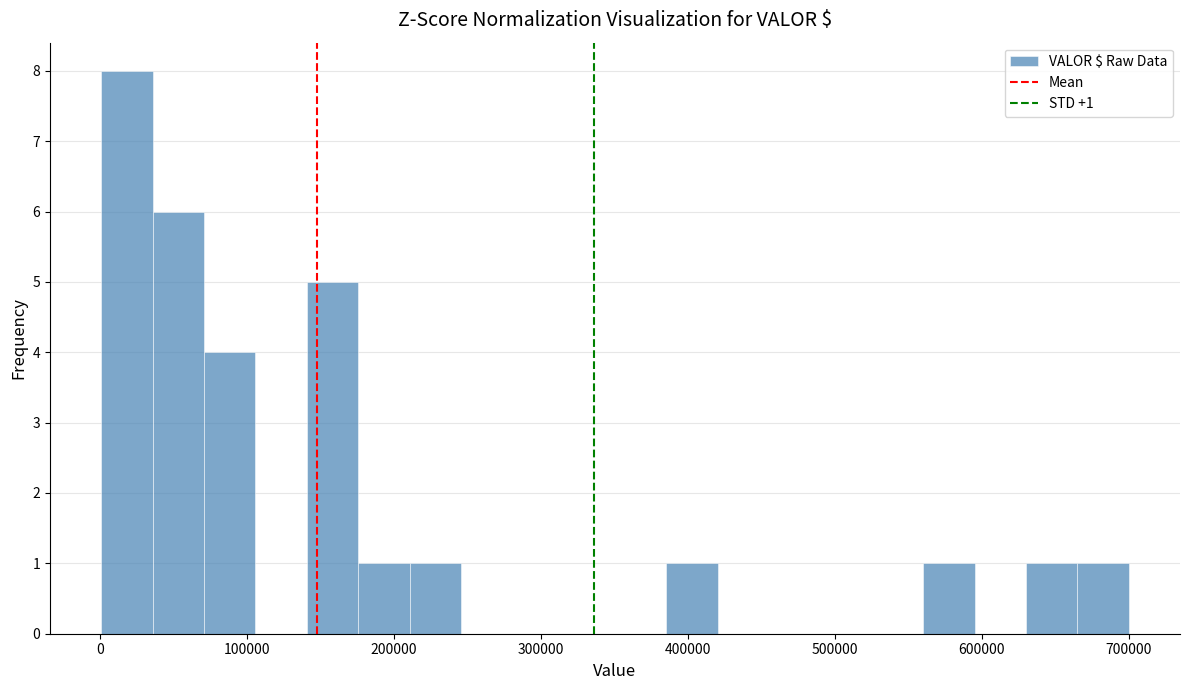

Around what value on the x-axis is the tallest bar? Give the approximate position of its centre, as read against the axis.

20000